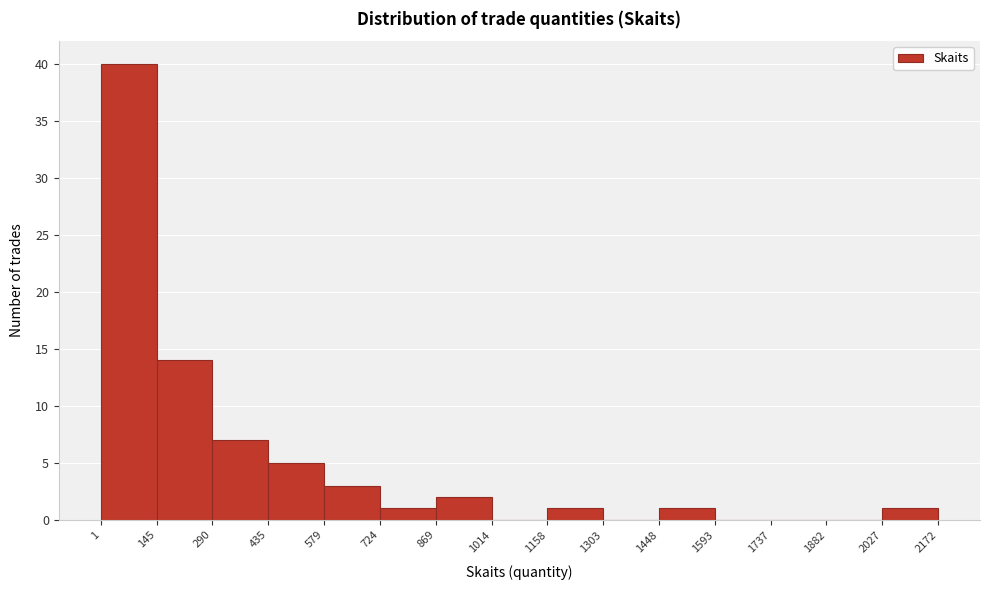

What is the height of the bar covering 1158 to 1303 on the x-axis? The values are not printed on the chart, so give them approximately, as read against the axis.

1